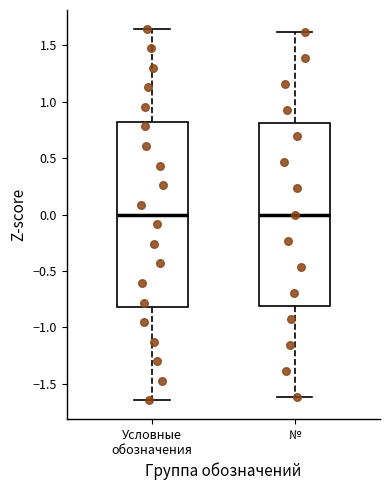

Reading left to right, transcribe this box plot: for each box, give where its median line is, the range the box spans, and where its two whiskers end, as read against the y-axis. The values are not printed on the chart, so give them approximately, as read against the axis.

Условные обозначения: median 0.00, box -0.80 to 0.80, whiskers -1.65 to 1.65
№: median 0.00, box -0.80 to 0.80, whiskers -1.60 to 1.60